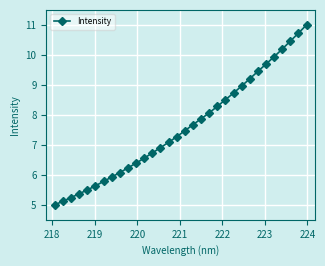

What is the smallest value displayed?

5.0